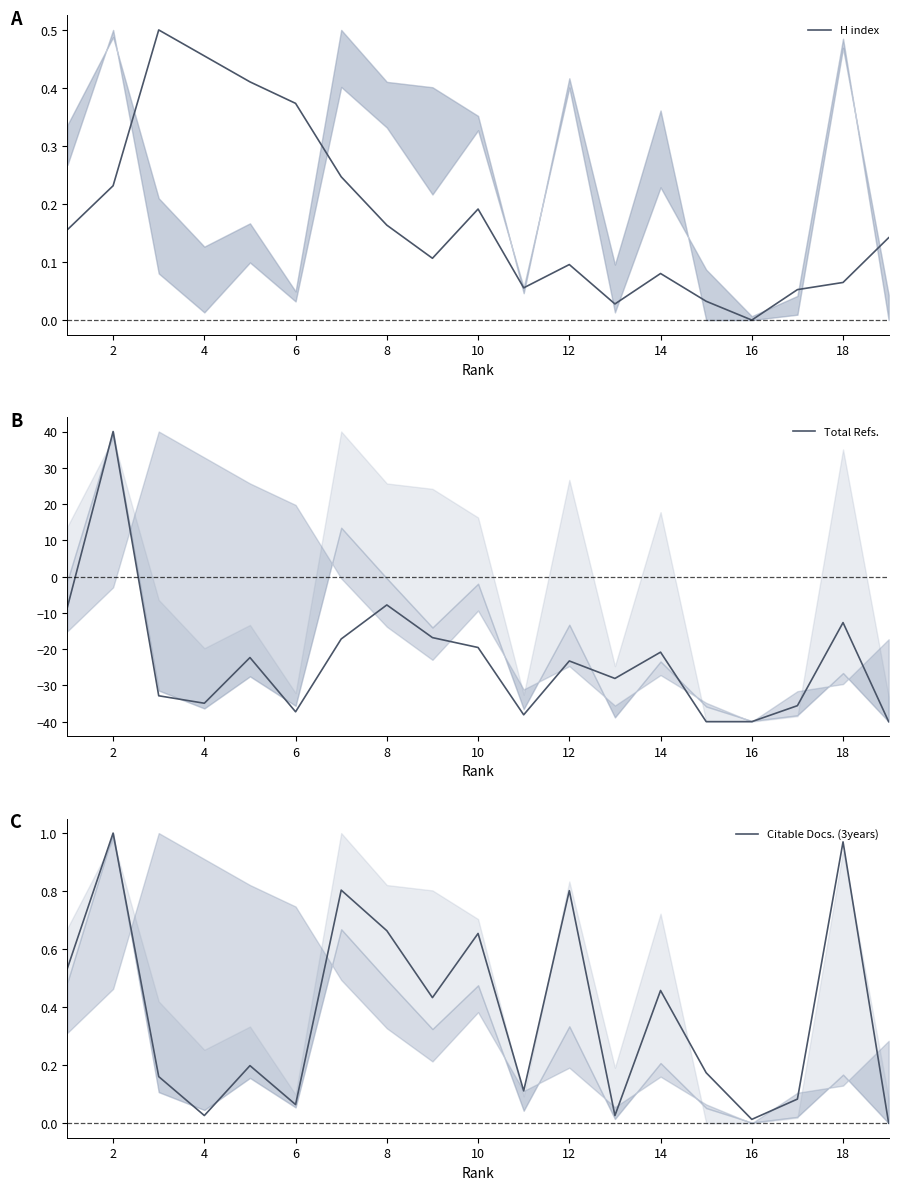

What is the total value across all series at 16?

-40.0